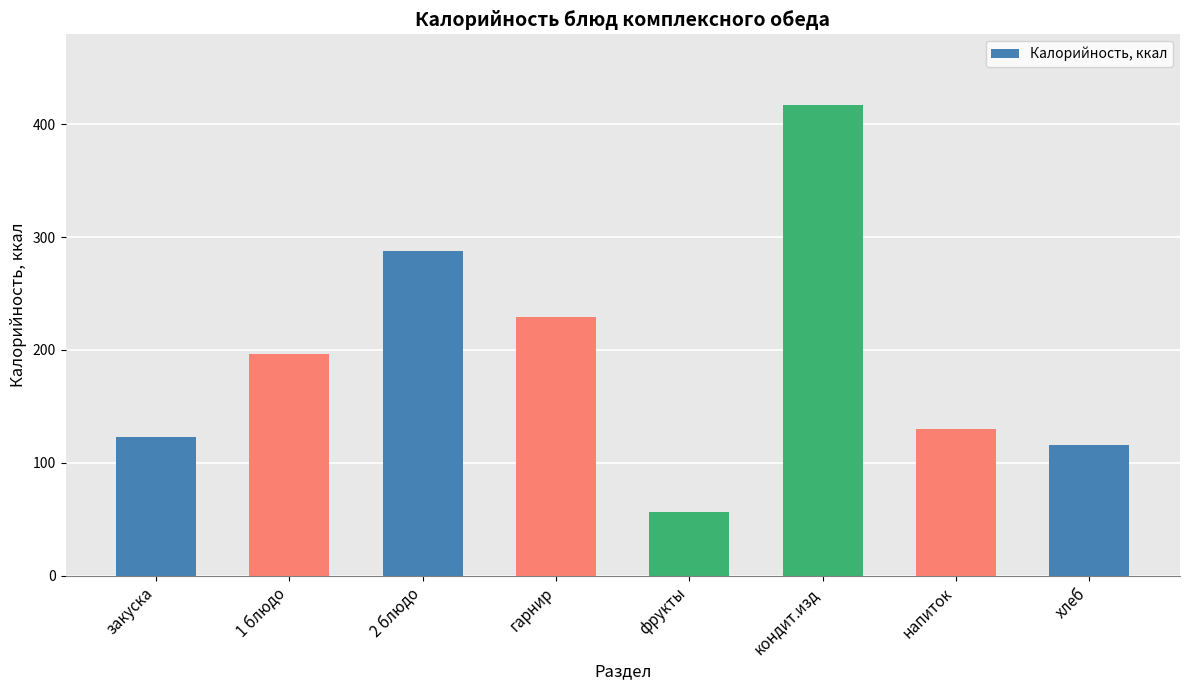

What is the greatest value displayed?

417.0